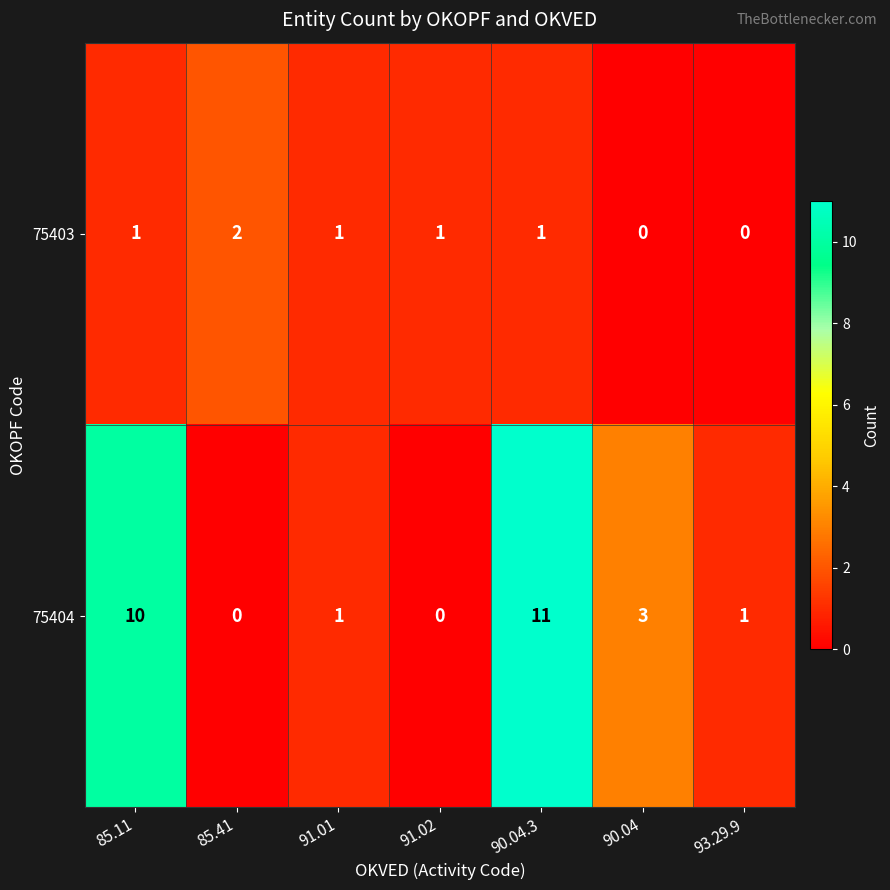

Rank the series by their maximum value, from lowest to highest.

75403, 75404